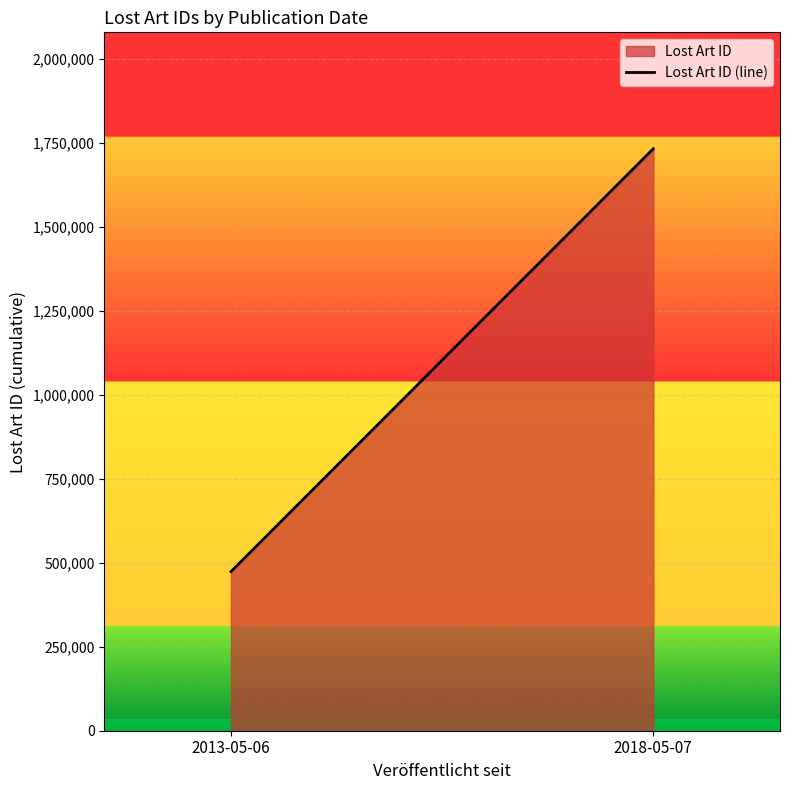

What is the change in value from 2013-05-06 to 2018-05-07?

+1258168